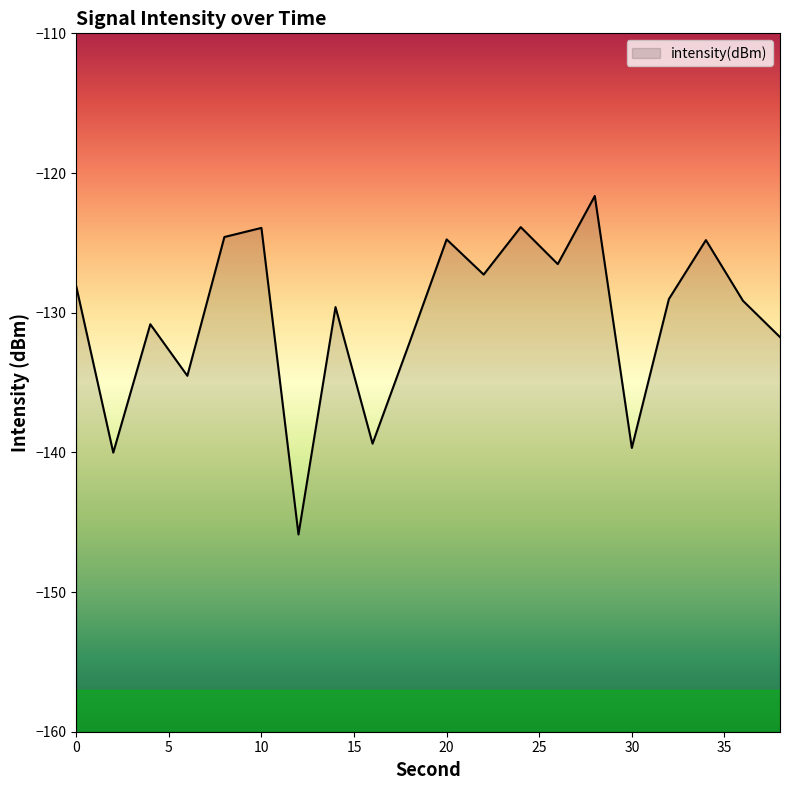

What is the approximate value at 18?

-132.1